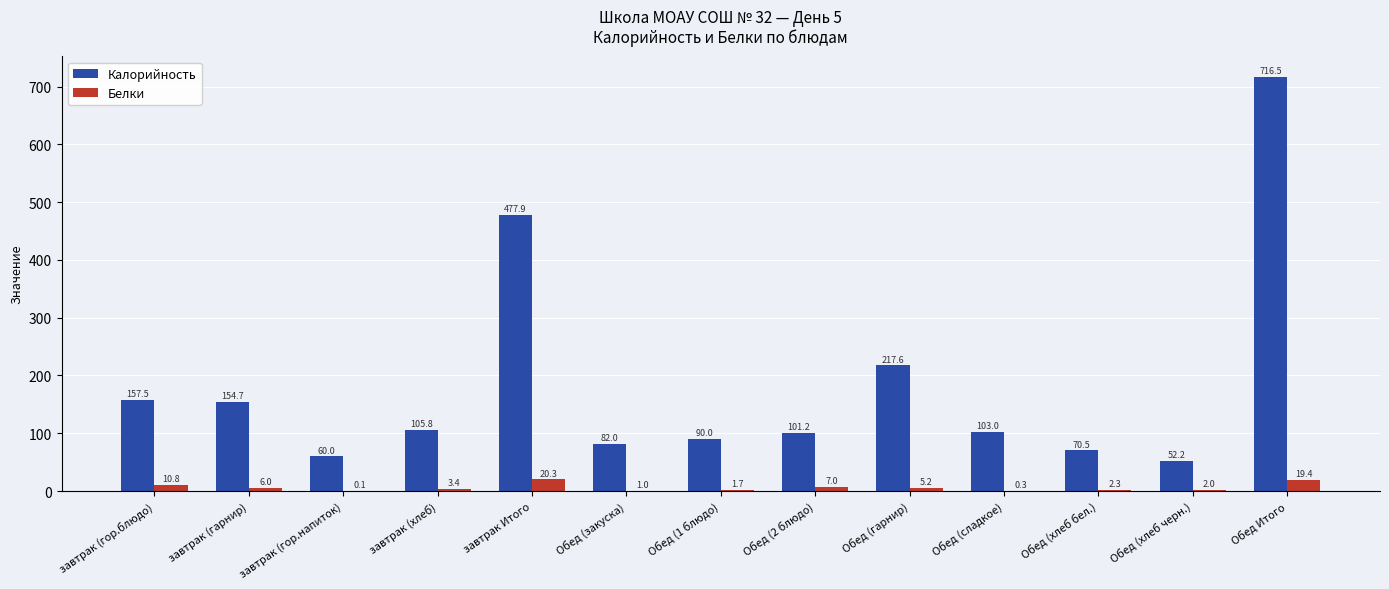

The Калорийность series shows 90.0 at Обед (1 блюдо). True or false?

True